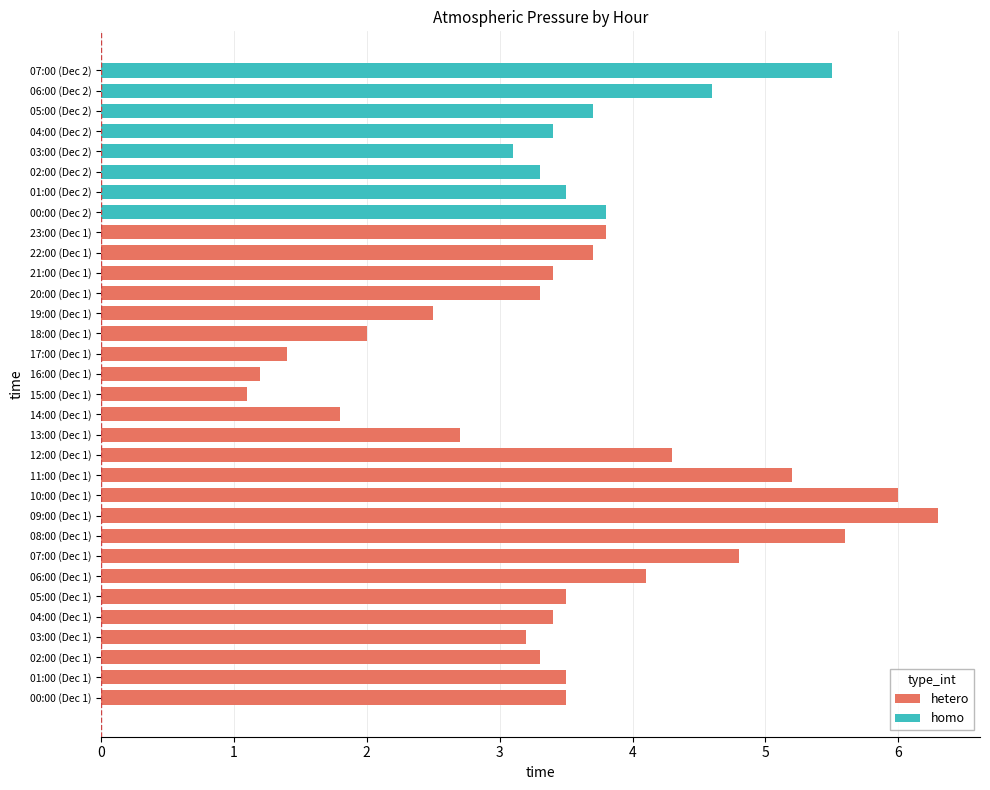

Rank the categories by value from lowest to highest.

15:00, 16:00, 17:00, 14:00, 18:00, 19:00, 13:00, 03:00, 03:00, 02:00, 20:00, 02:00, 04:00, 21:00, 04:00, 00:00, 01:00, 05:00, 01:00, 22:00, 05:00, 23:00, 00:00, 06:00, 12:00, 06:00, 07:00, 11:00, 07:00, 08:00, 10:00, 09:00